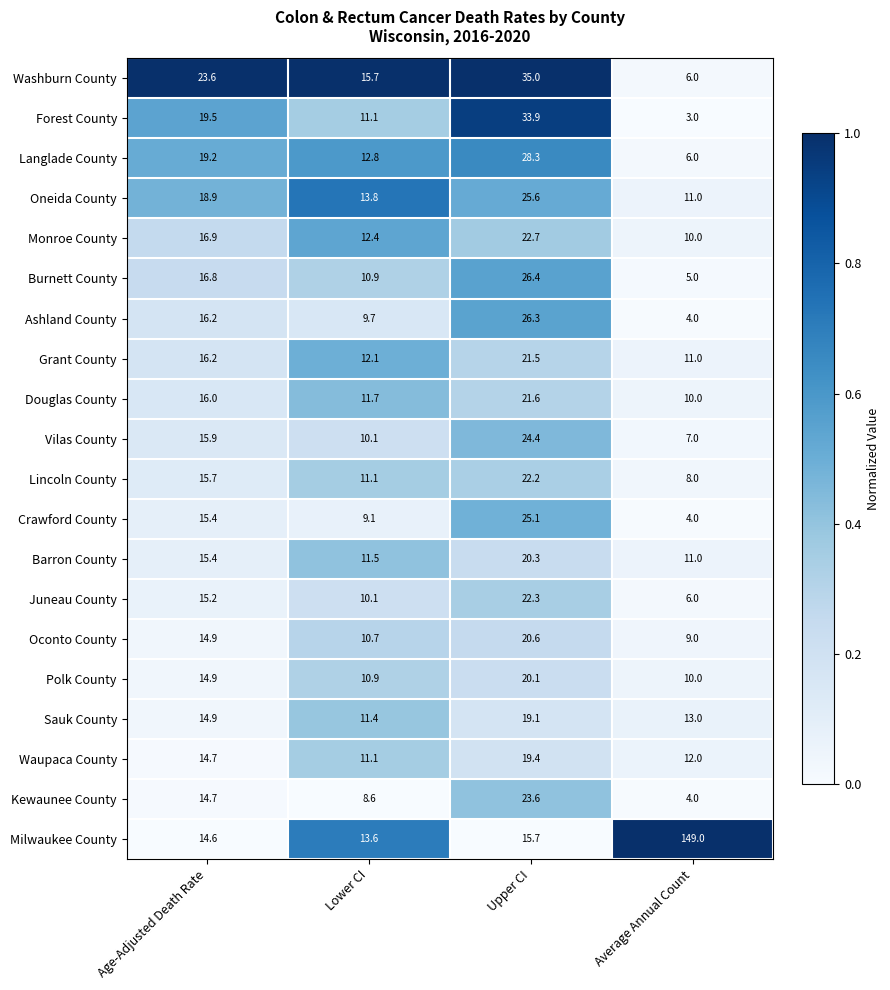

Between Upper CI and Average Annual Count, which series saw the biggest shift?

Milwaukee County